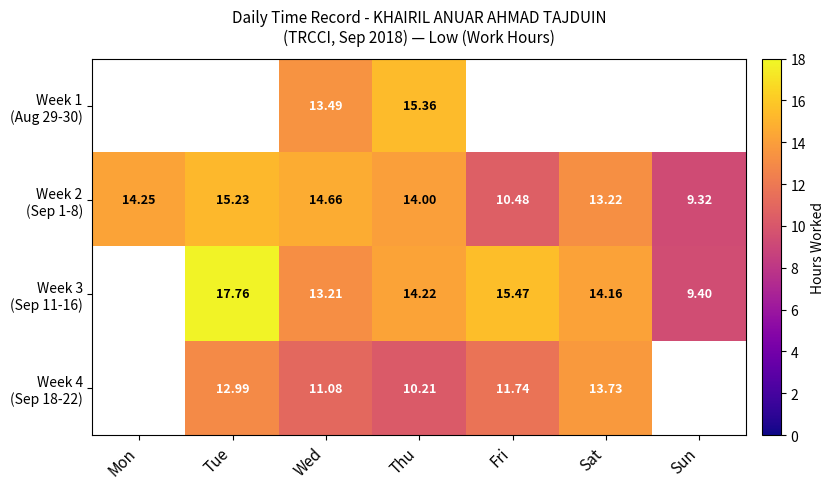

Count the number of data series in this chart.

4